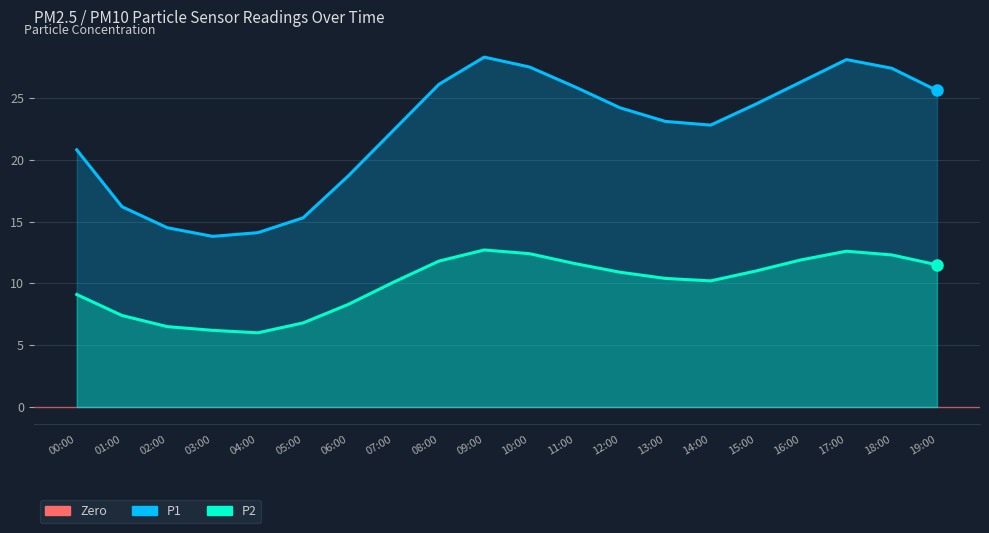

What is the lowest value of the P2 series?

6.0